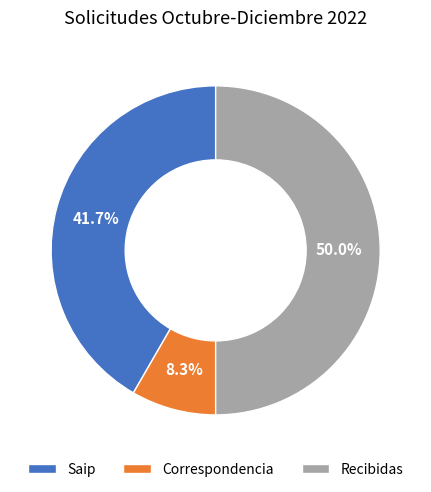

Is it true that Correspondencia is 8% of the pie?

True